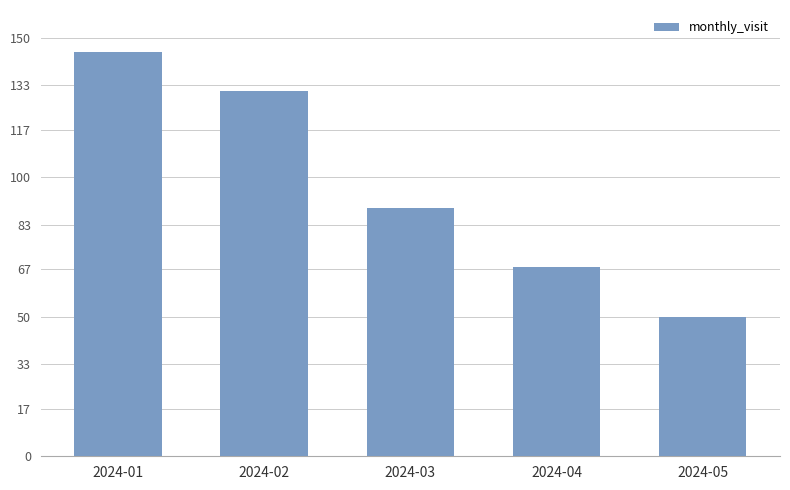

What is the value of the 4th bar from the left?

68